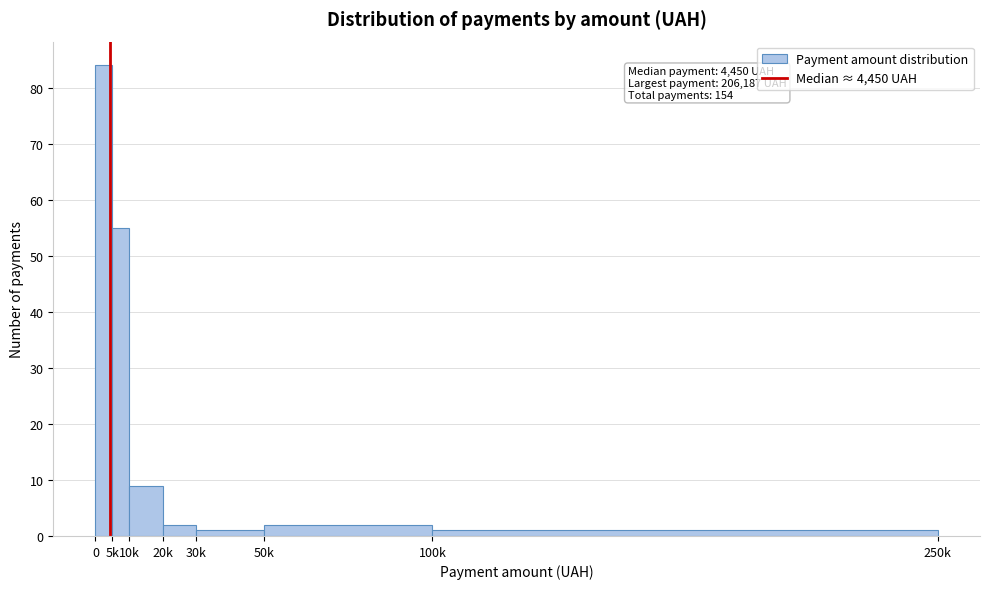

Reading left to right, list all the values displayed in this chart.

84	55	9	2	1	2	1